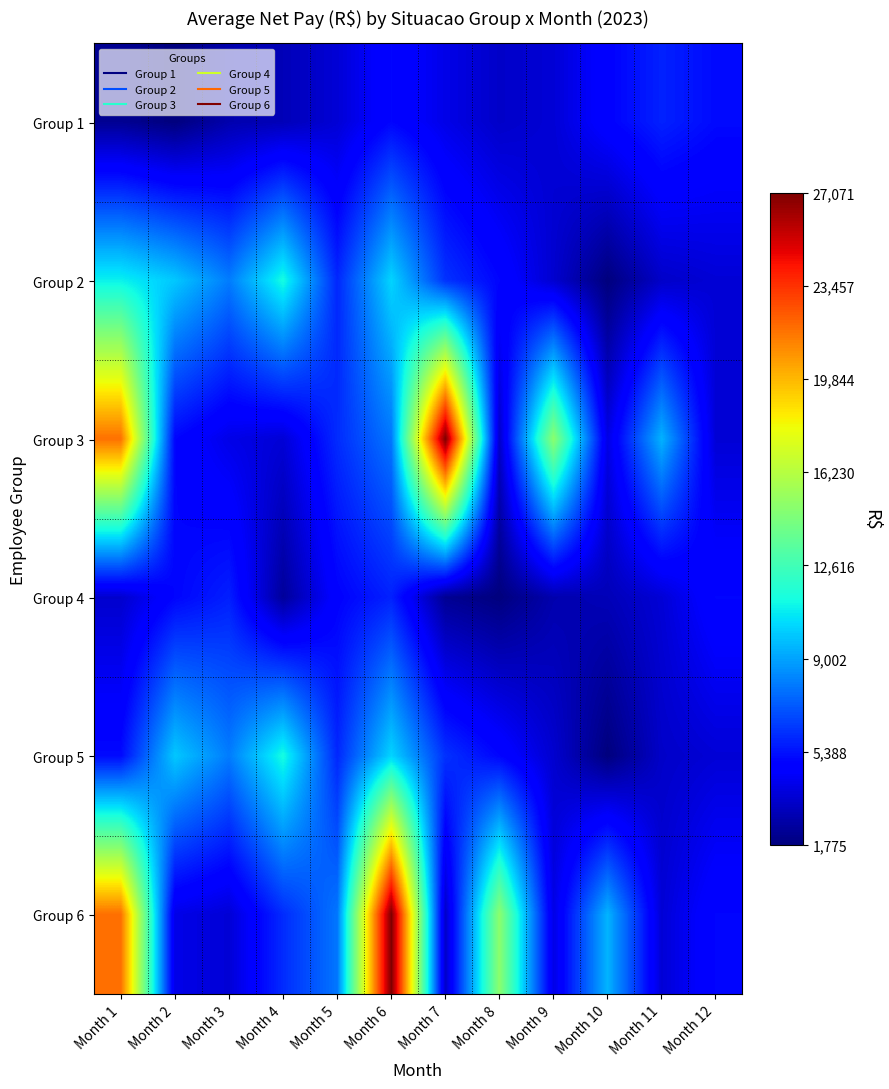

What is the total value across all series at Month 11?

29460.9